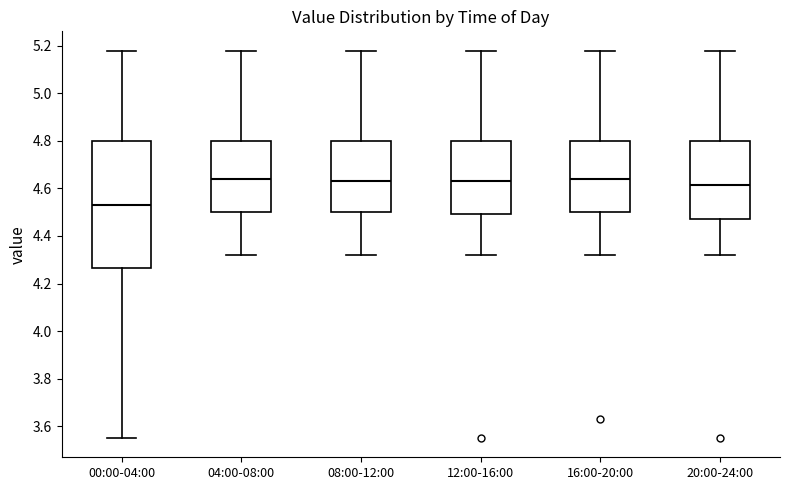

Which box's median line is the lowest?

00:00-04:00